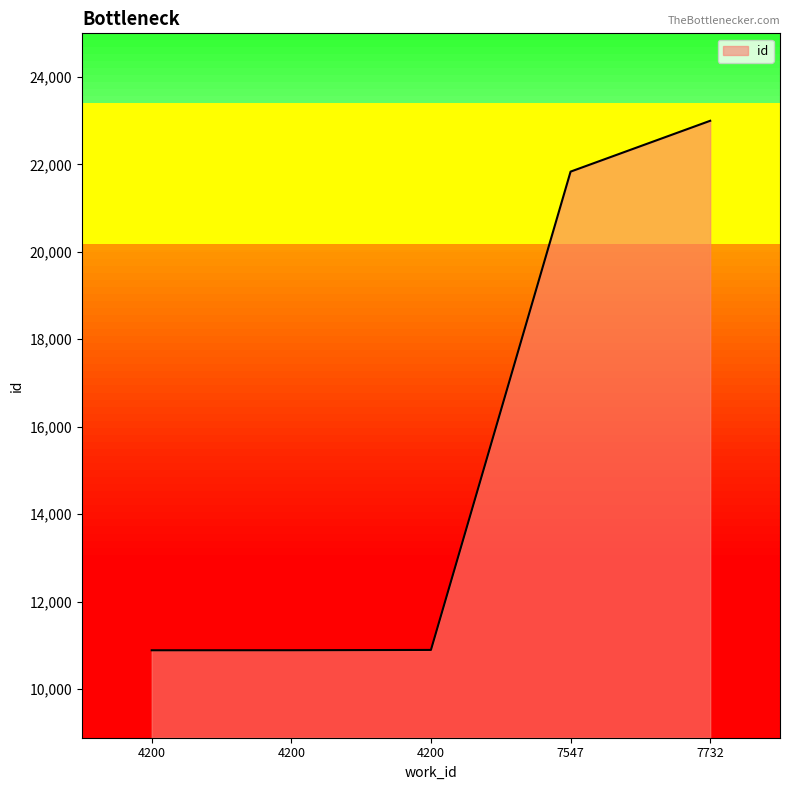

How many lines are shown in the chart?

1